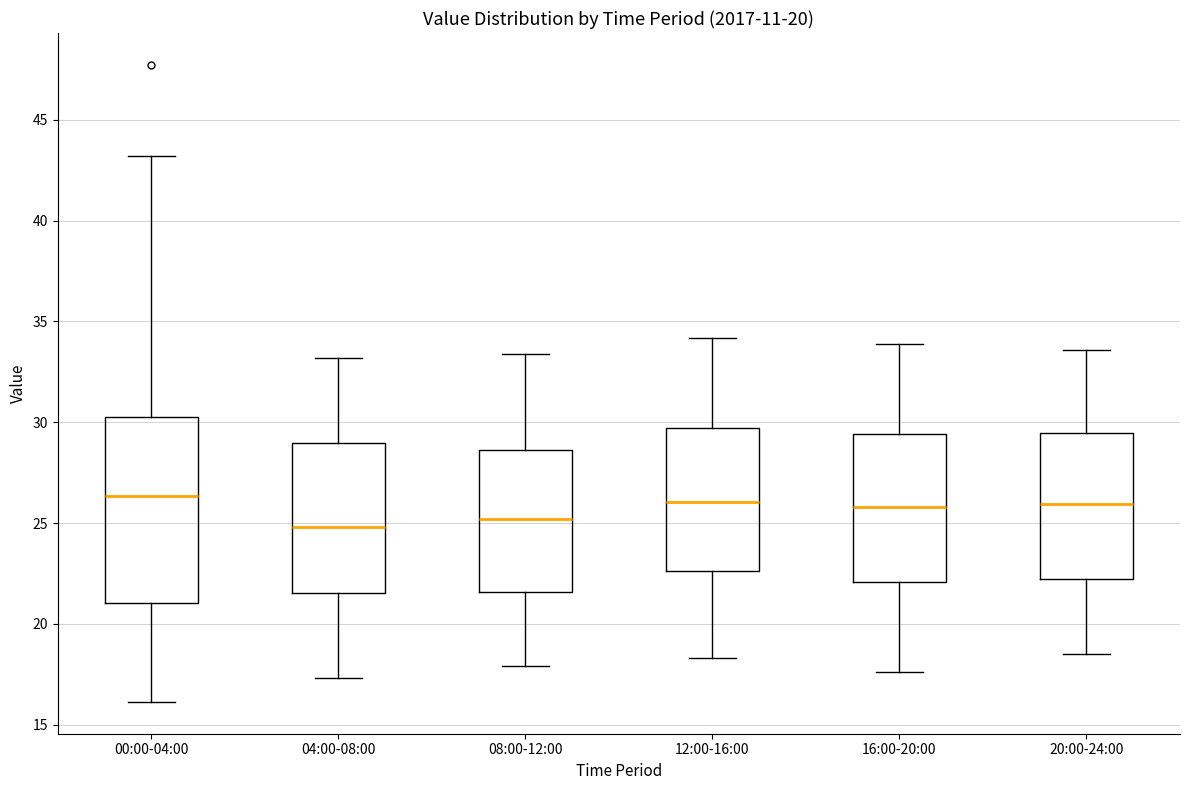

Where is the lower edge of the box for 00:00-04:00 on the y-axis? The values are not printed on the chart, so give them approximately, as read against the axis.

21.0